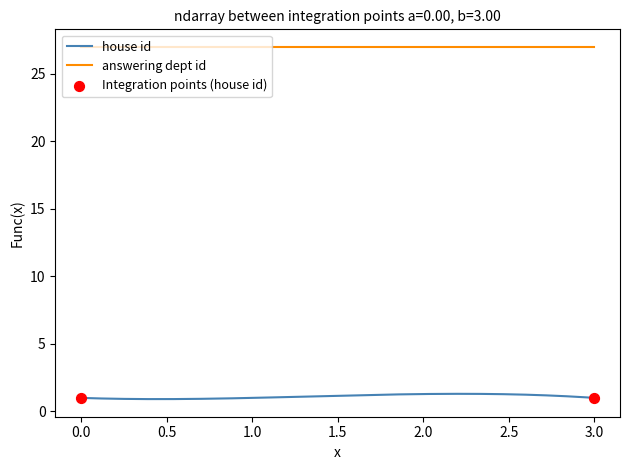

Which series has the largest range (max minus min)?

house id